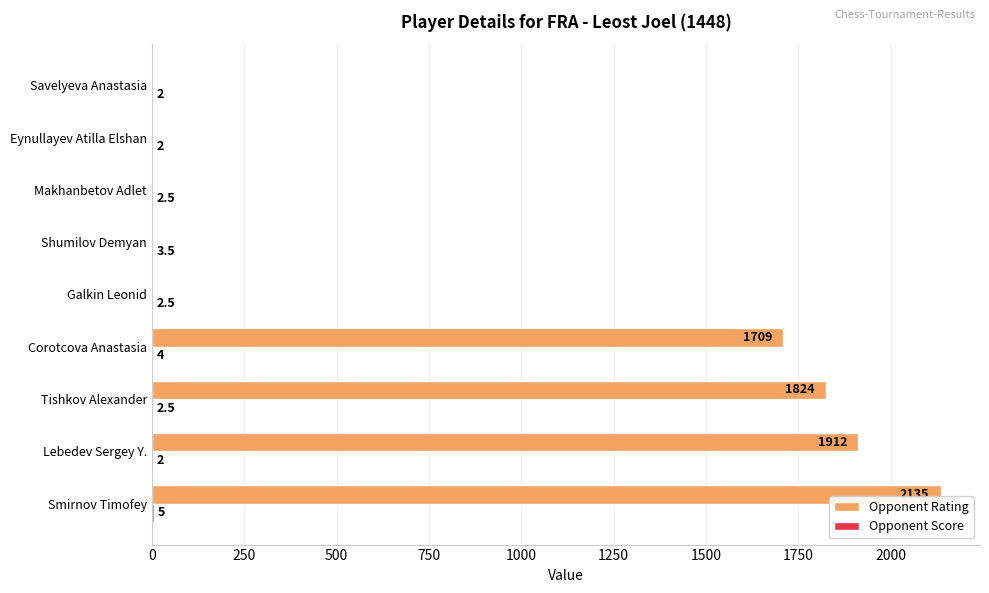

Which series has the widest spread of values?

Opponent Rating